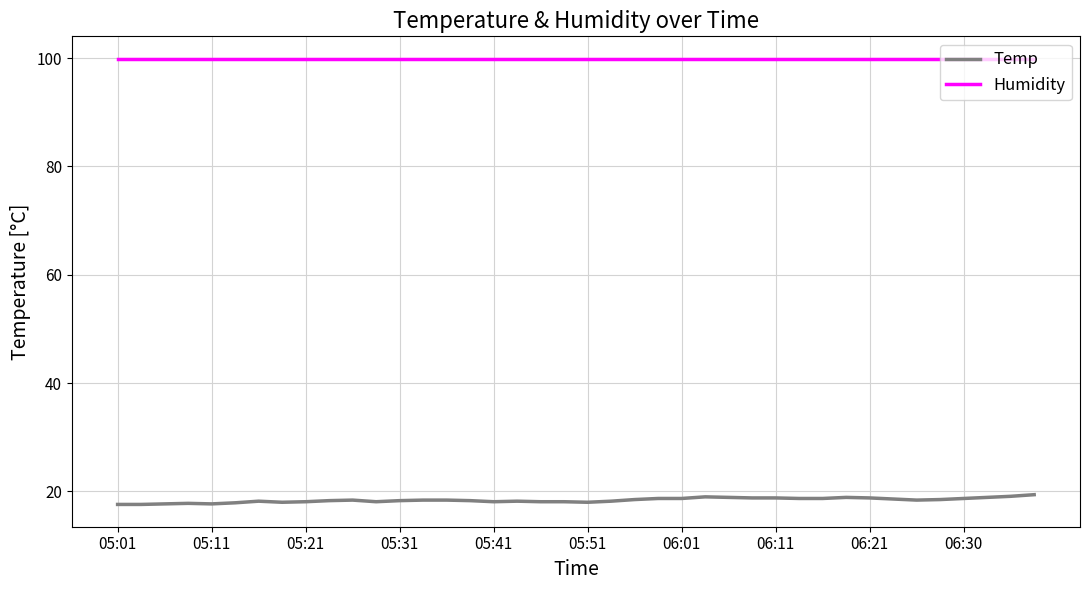

List the series in order of their peak value, lowest first.

Temp, Humidity